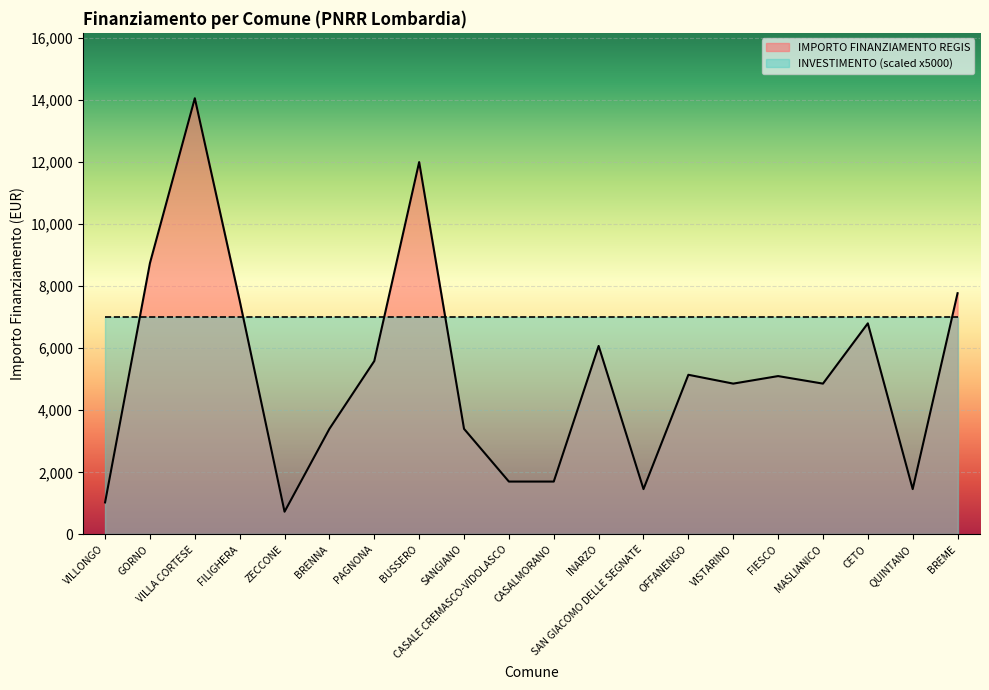

How many lines are shown in the chart?

2